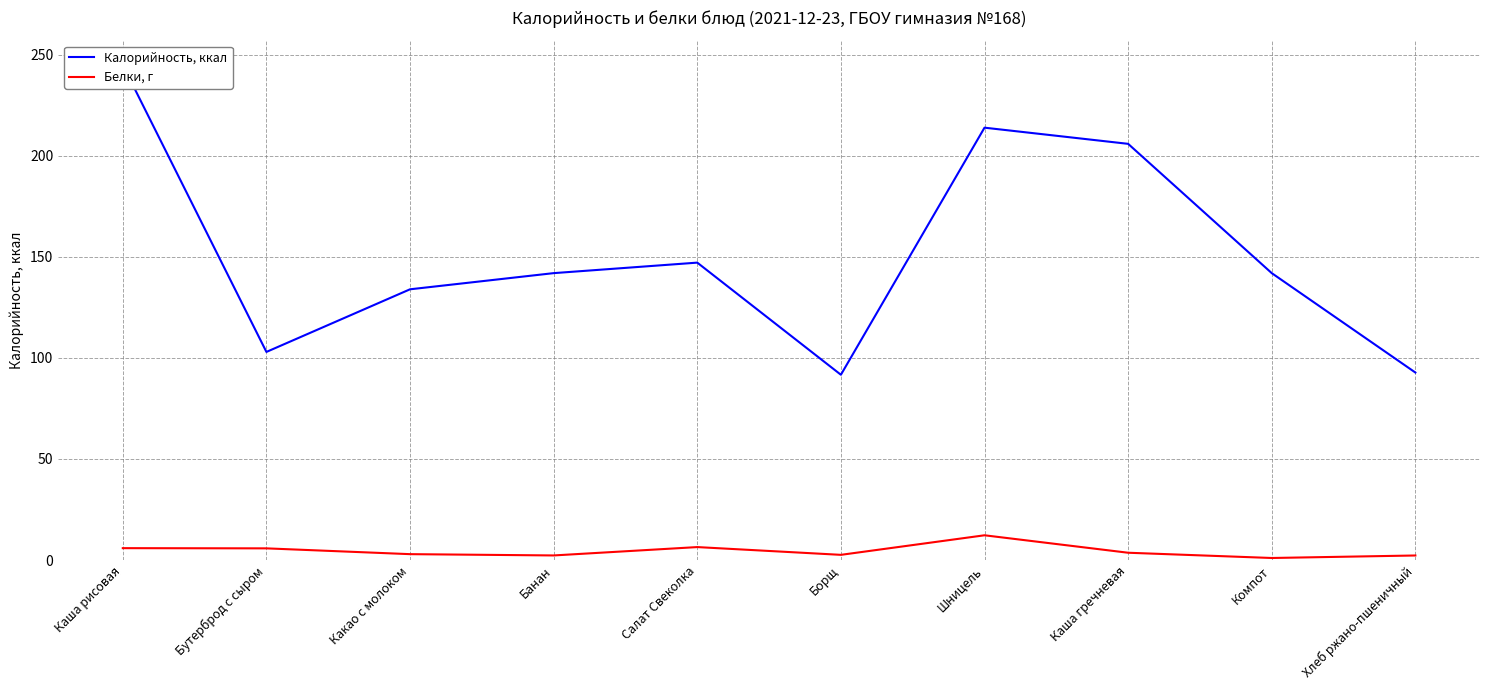

Reading left to right, extract all data points from this chart.

Калорийность, ккал: Каша рисовая=245.0	Бутерброд с сыром=103.0	Какао с молоком=134.0	Банан=142.0	Салат Свеколка=147.2	Борщ=91.7	Шницель=214.0	Каша гречневая=206.0	Компот=142.0	Хлеб ржано-пшеничный=92.8
Белки, г: Каша рисовая=5.9	Бутерброд с сыром=5.8	Какао с молоком=2.9	Банан=2.3	Салат Свеколка=6.4	Борщ=2.6	Шницель=12.2	Каша гречневая=3.6	Компот=1.0	Хлеб ржано-пшеничный=2.2